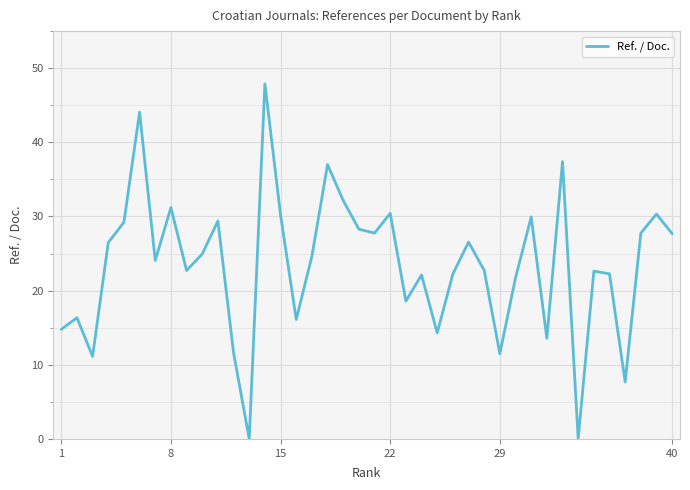

What is the difference between the maximum and minimum values?

47.9